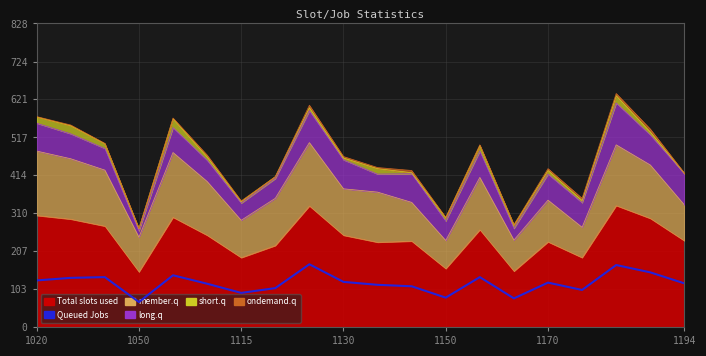

Where does the data first go above 121?

1020